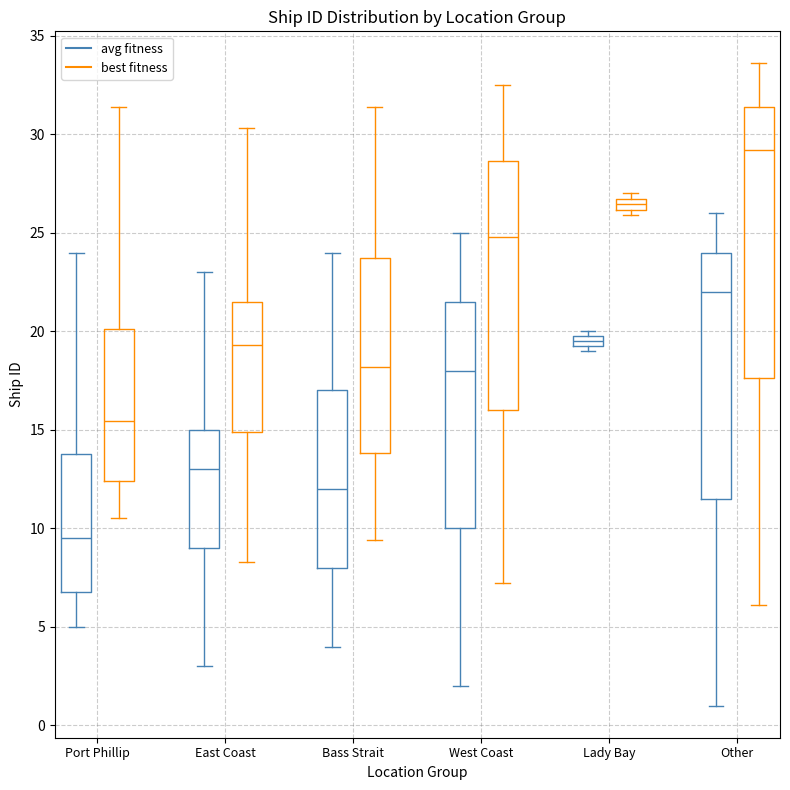

Where is the lower edge of the box for Lady Bay (best fitness) on the y-axis? The values are not printed on the chart, so give them approximately, as read against the axis.

26.0